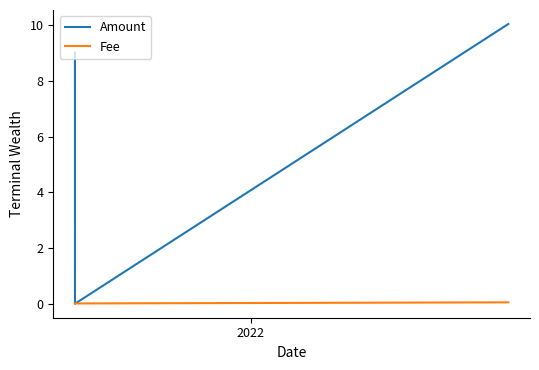

Rank the series by their average value, from lowest to highest.

Fee, Amount